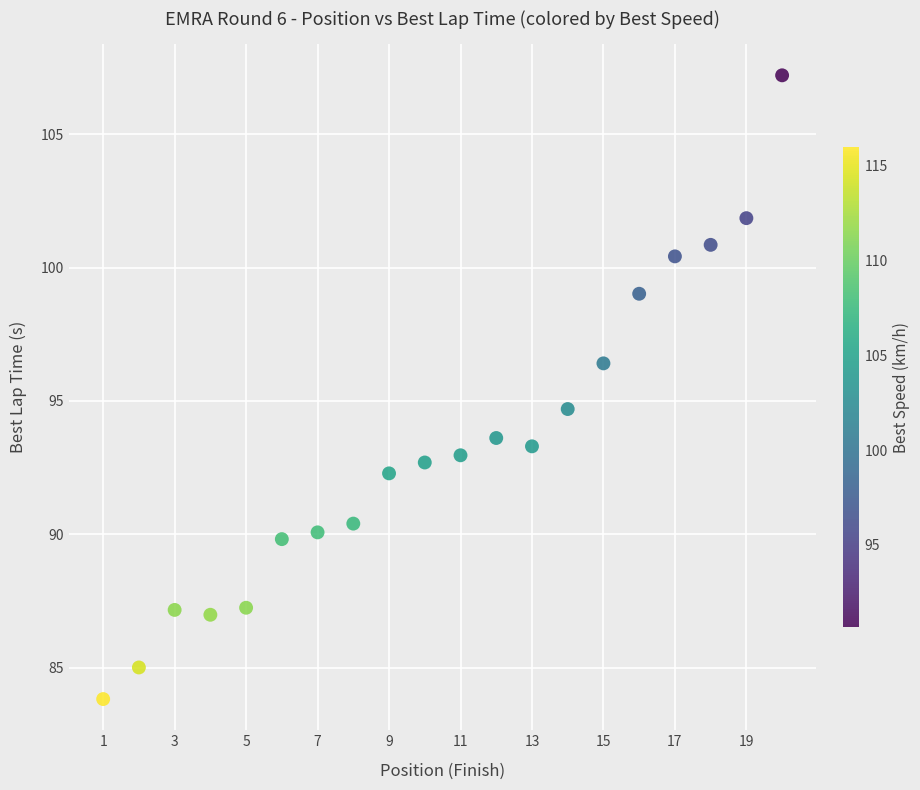

What Y value in the scatter plot is closest to 95?

94.7